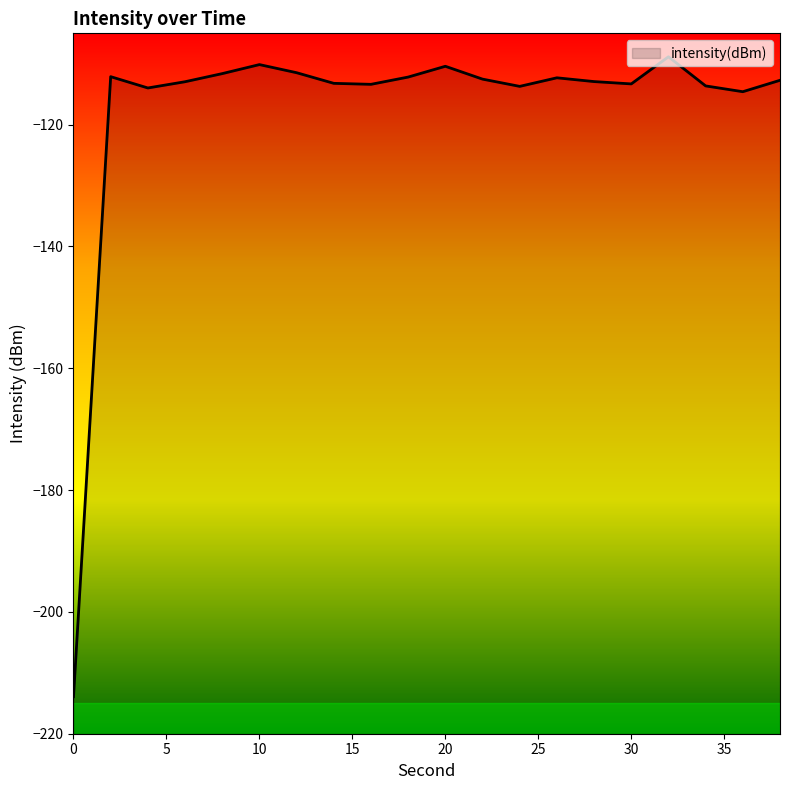

Rank the categories by value from highest to lowest.

32, 10, 20, 12, 8, 2, 18, 26, 22, 38, 28, 6, 14, 30, 16, 34, 24, 4, 36, 0